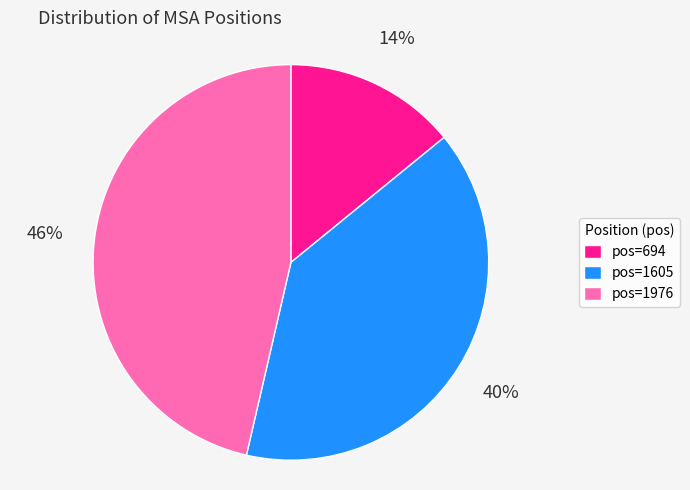

The pos=1976 slice represents 46% of the pie. True or false?

True